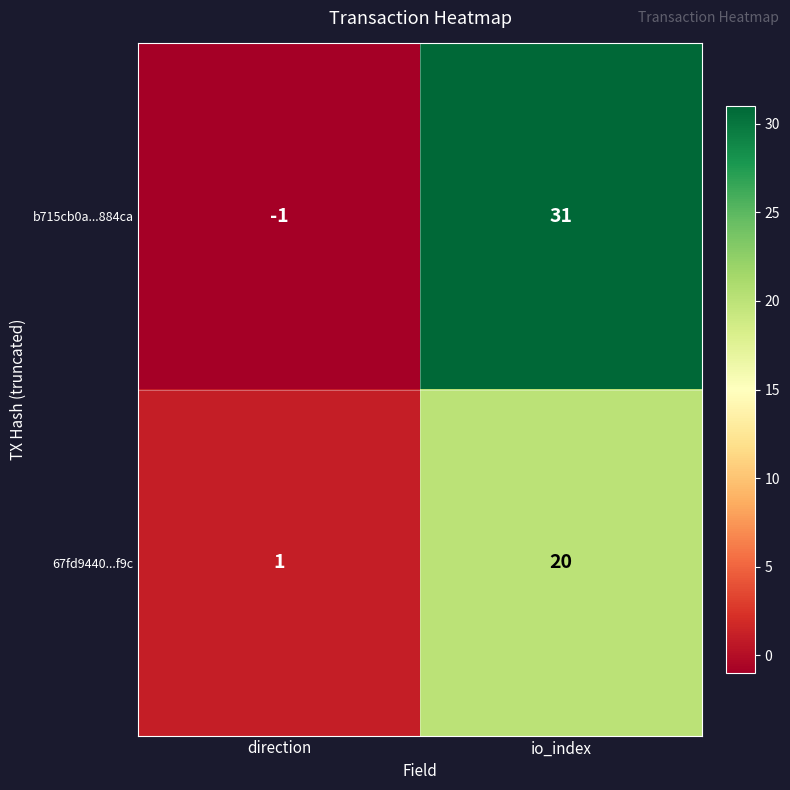

List the series in order of their peak value, highest first.

b715cb0a...884ca, 67fd9440...f9c